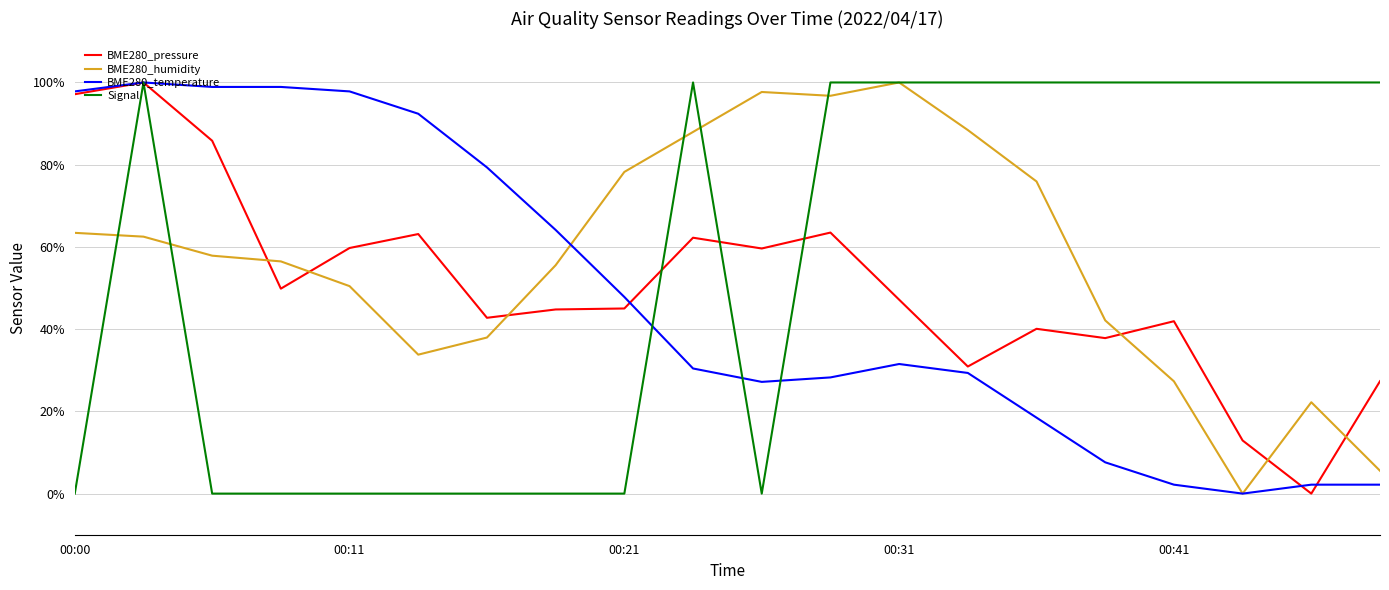

What is the highest value of the BME280_humidity series?

100.0